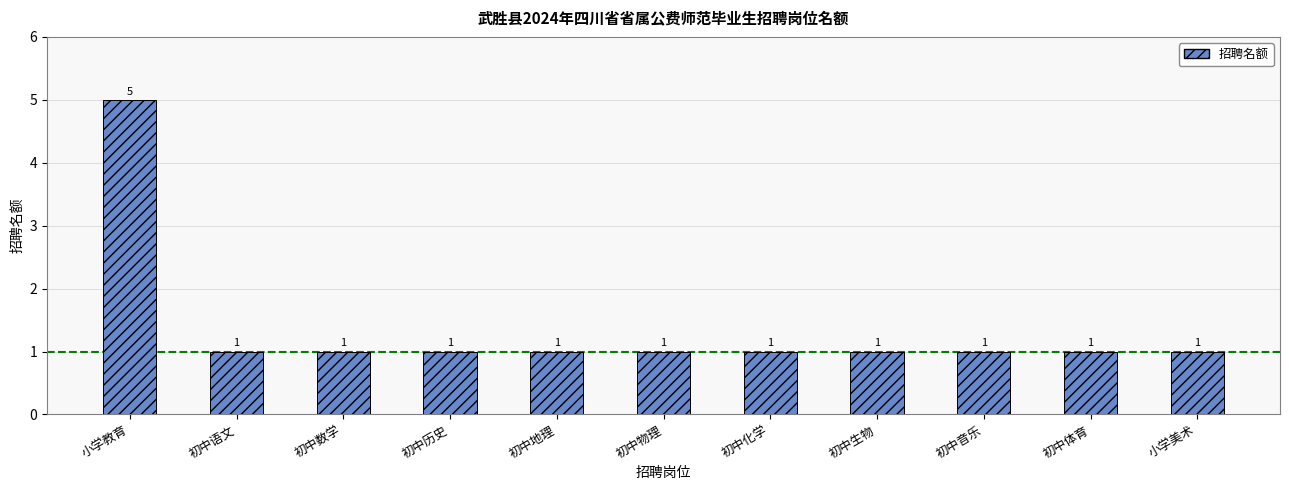

What is the label of the 5th bar from the left?

初中地理